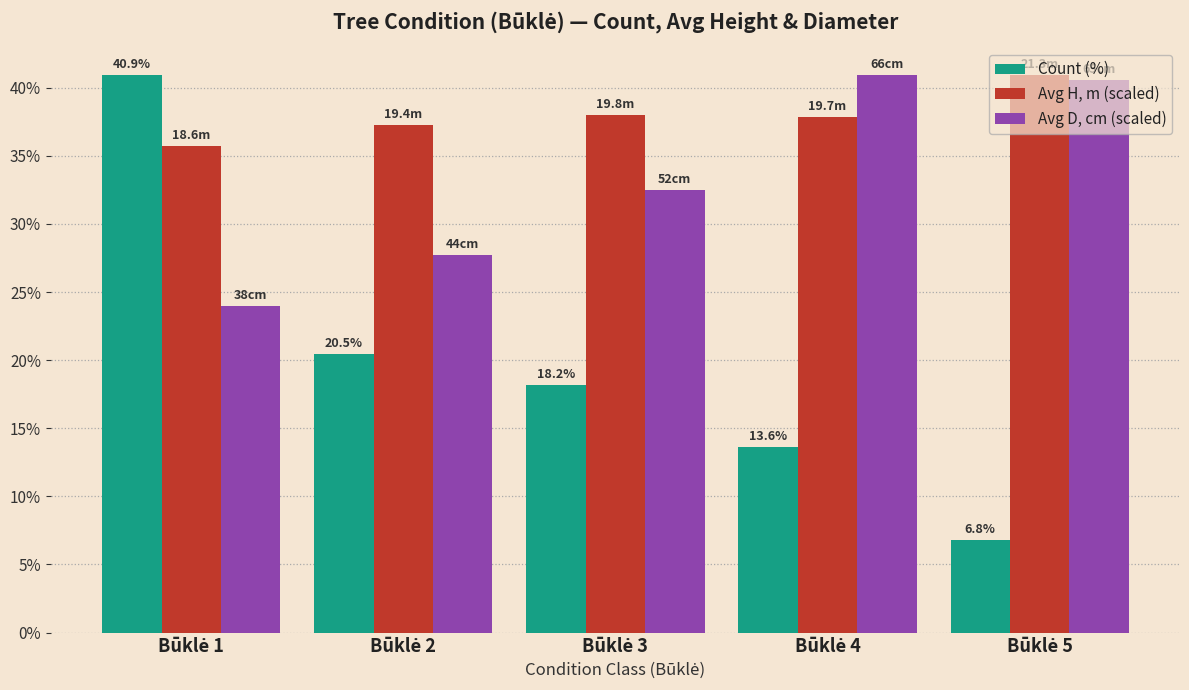

What is the maximum value for Count (%)?

40.9